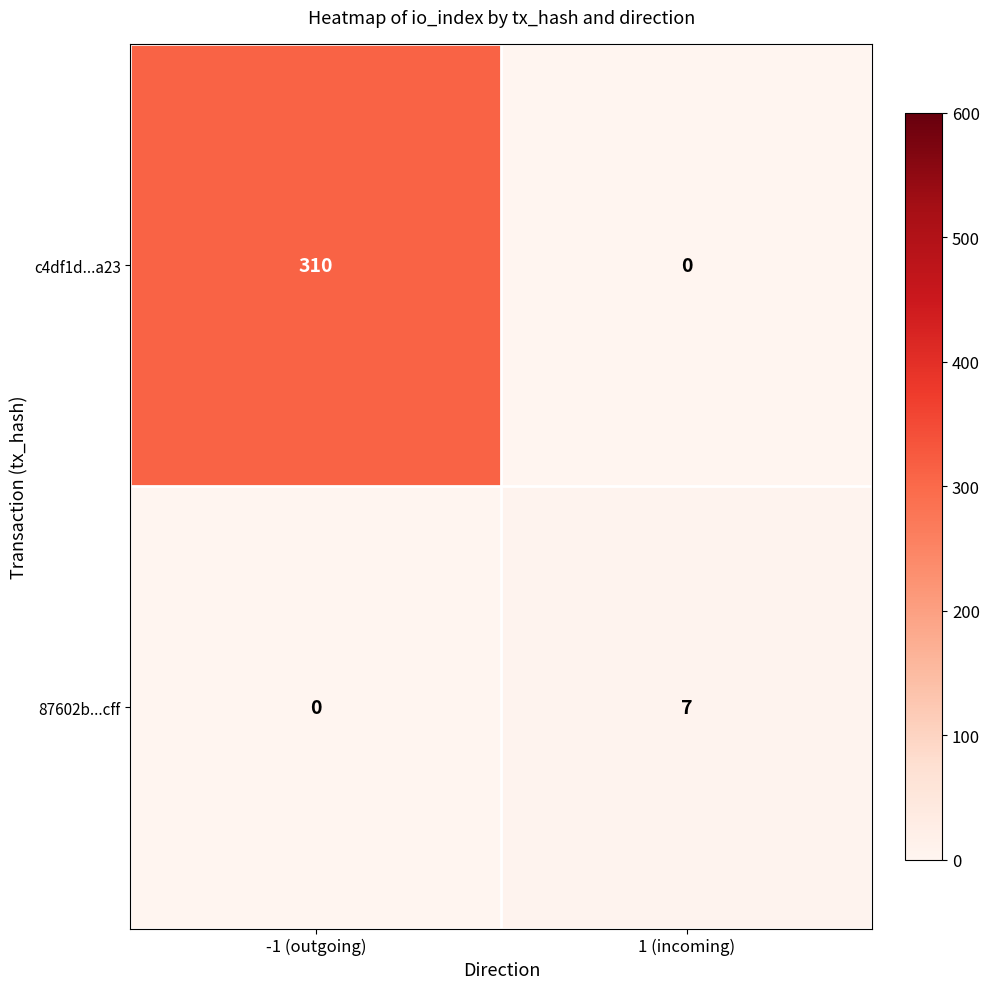

The 87602b...cff series shows 0 at -1 (outgoing). True or false?

True